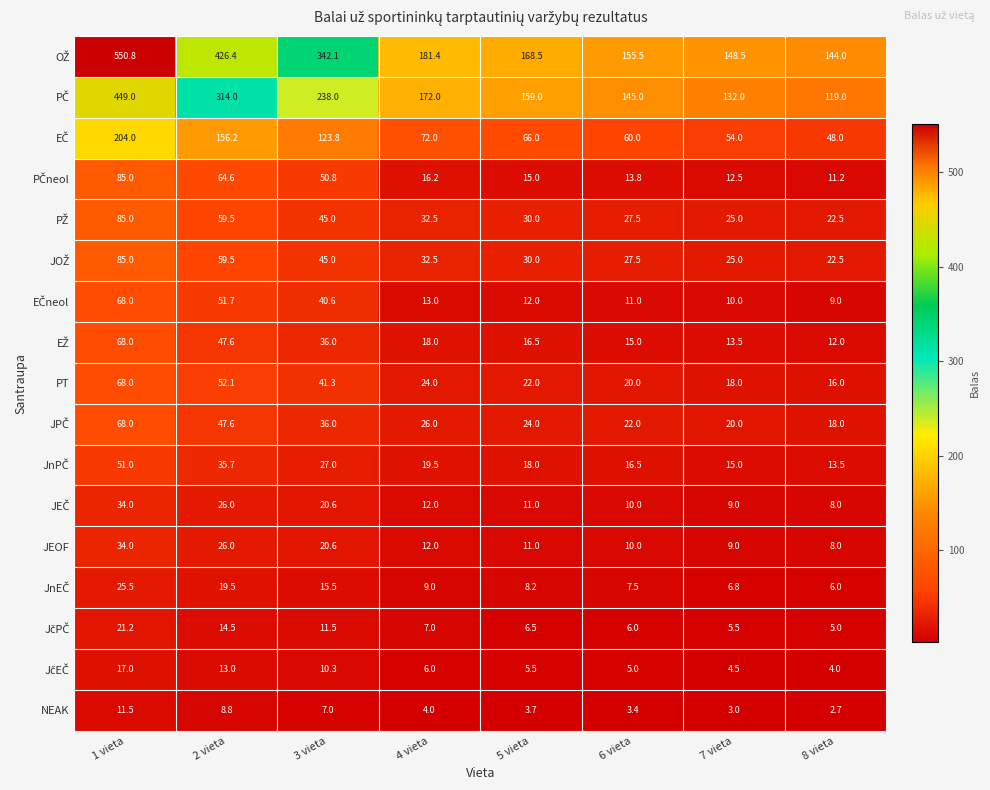

At how many categories does at least one series exceed 316?

3